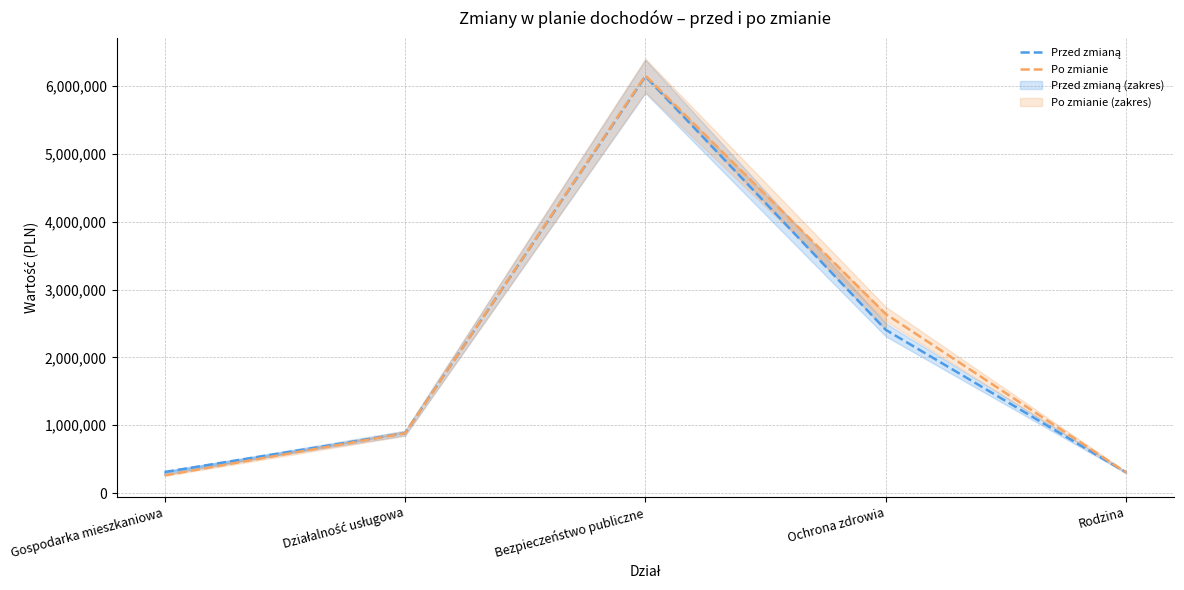

At which label does Po zmianie reach its peak?

Bezpieczeństwo publiczne